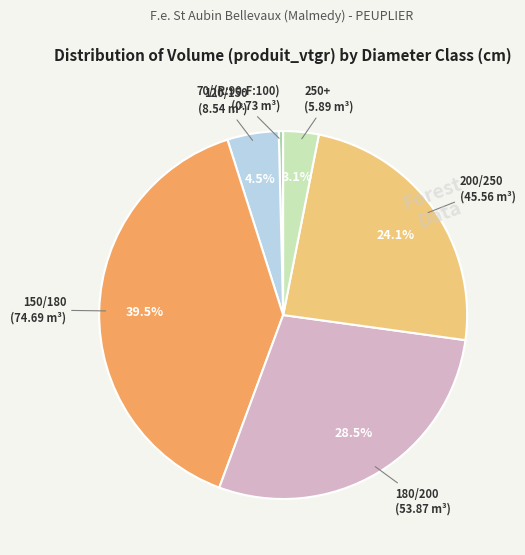

Combined, do 180/200 and 70/(R:90-F:100) account for over 50%?

No